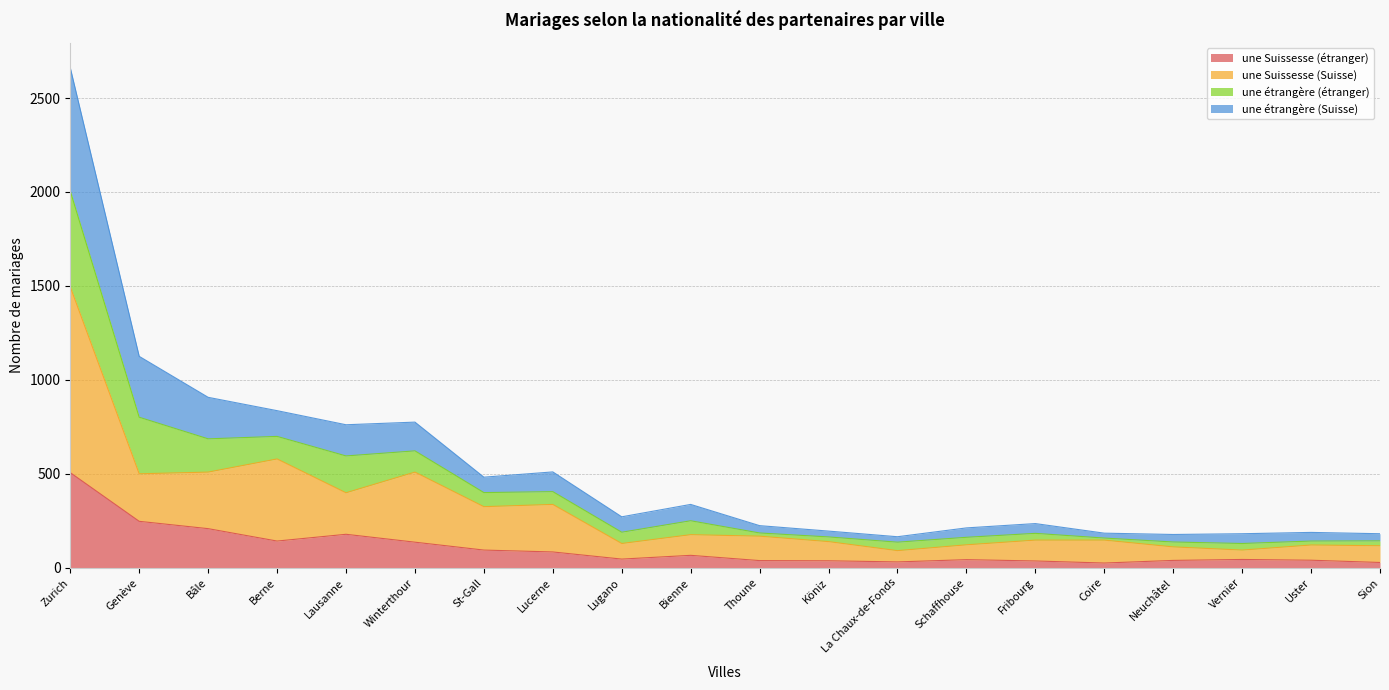

The une Suissesse (étranger) series shows 208 at Bâle. True or false?

True